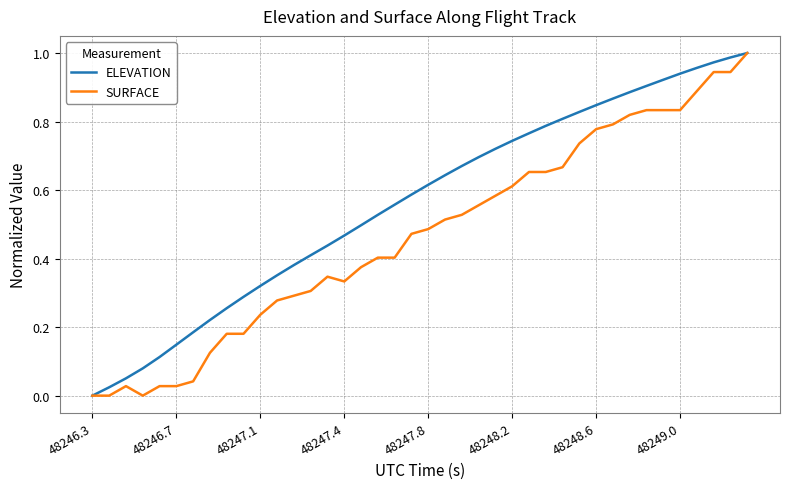

List the series in order of their overall mean, lowest first.

SURFACE, ELEVATION